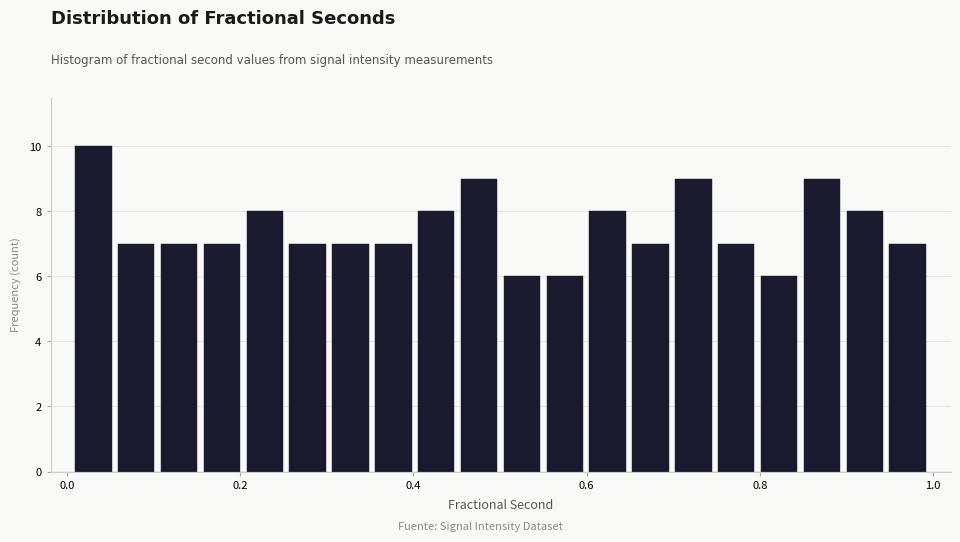

Read against the x-axis, roughly where is the centre of the tallest bar?

0.04